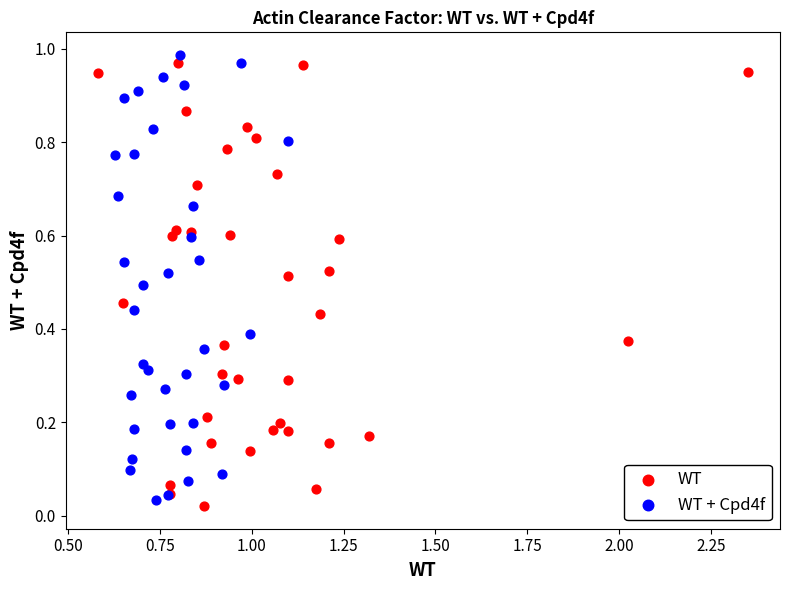

What are all the series names shown in the legend?

WT, WT + Cpd4f